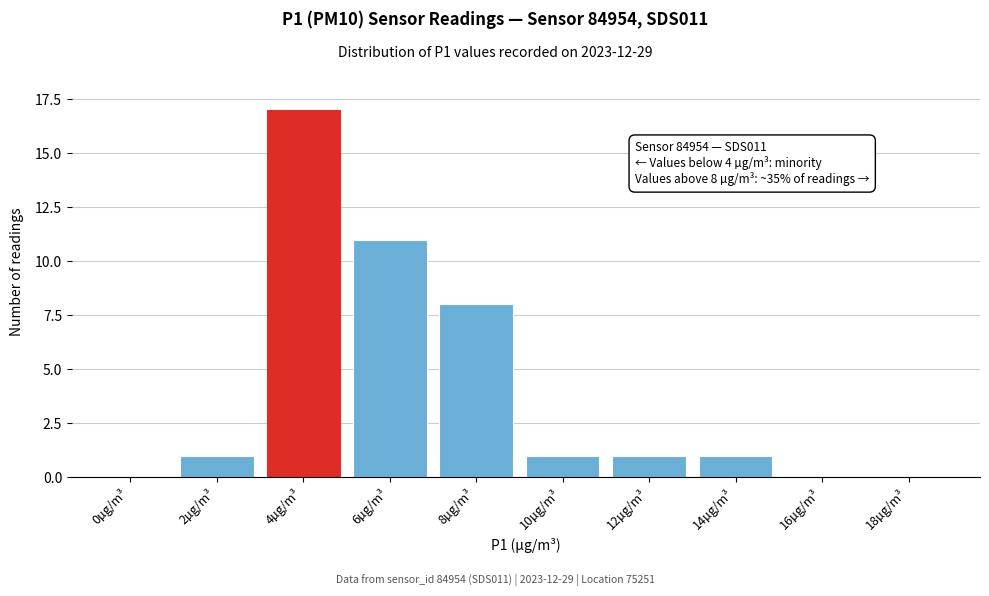

Reading left to right, list all the values displayed in this chart.

0µg/m³=0	2µg/m³=1	4µg/m³=17	6µg/m³=11	8µg/m³=8	10µg/m³=1	12µg/m³=1	14µg/m³=1	16µg/m³=0	18µg/m³=0